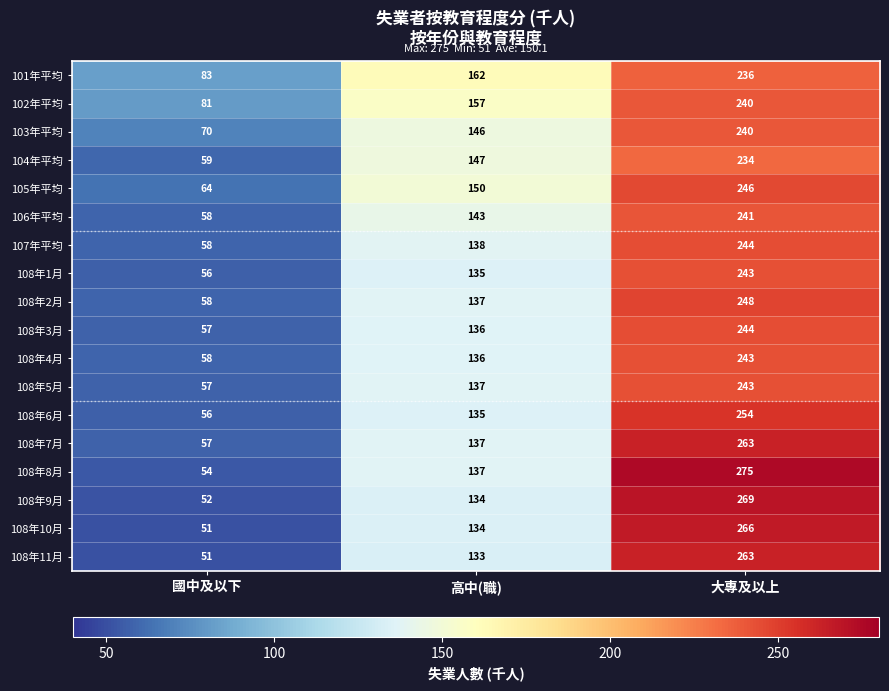

True or false: 108年8月 has a value of 40 at 高中(職).

False